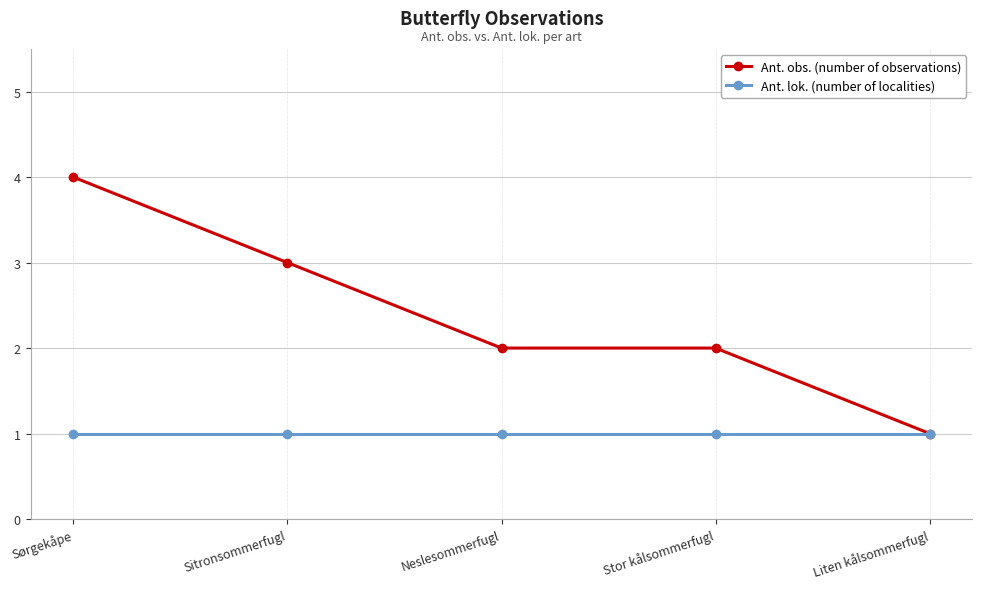

What is the label of the 1st point from the right?

Liten kålsommerfugl